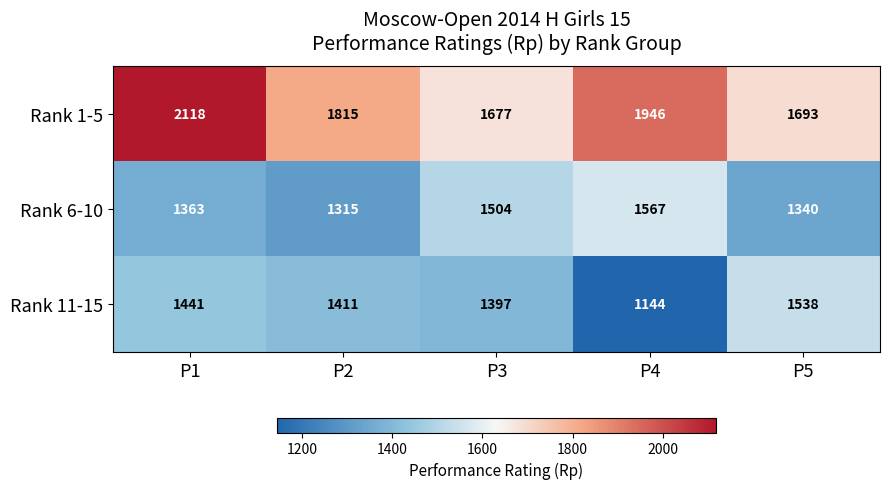

True or false: Rank 11-15 has a value of 1441 at P1.

True